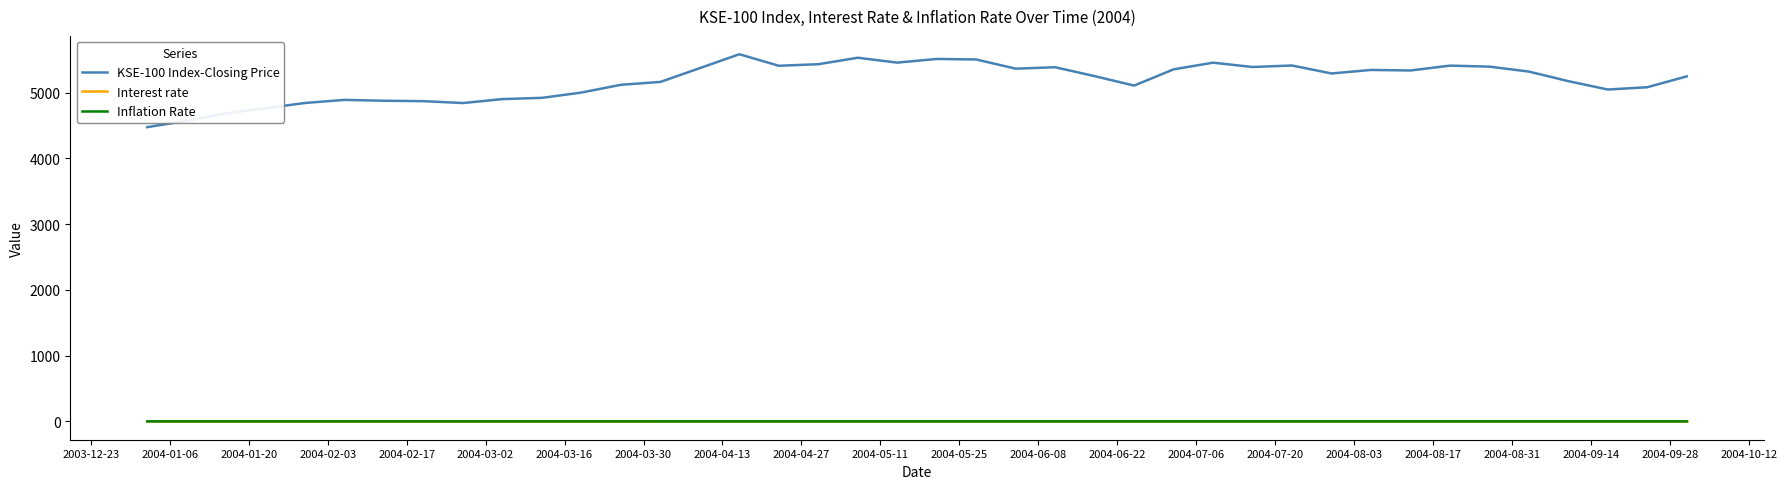

Which series has the widest spread of values?

KSE-100 Index-Closing Price